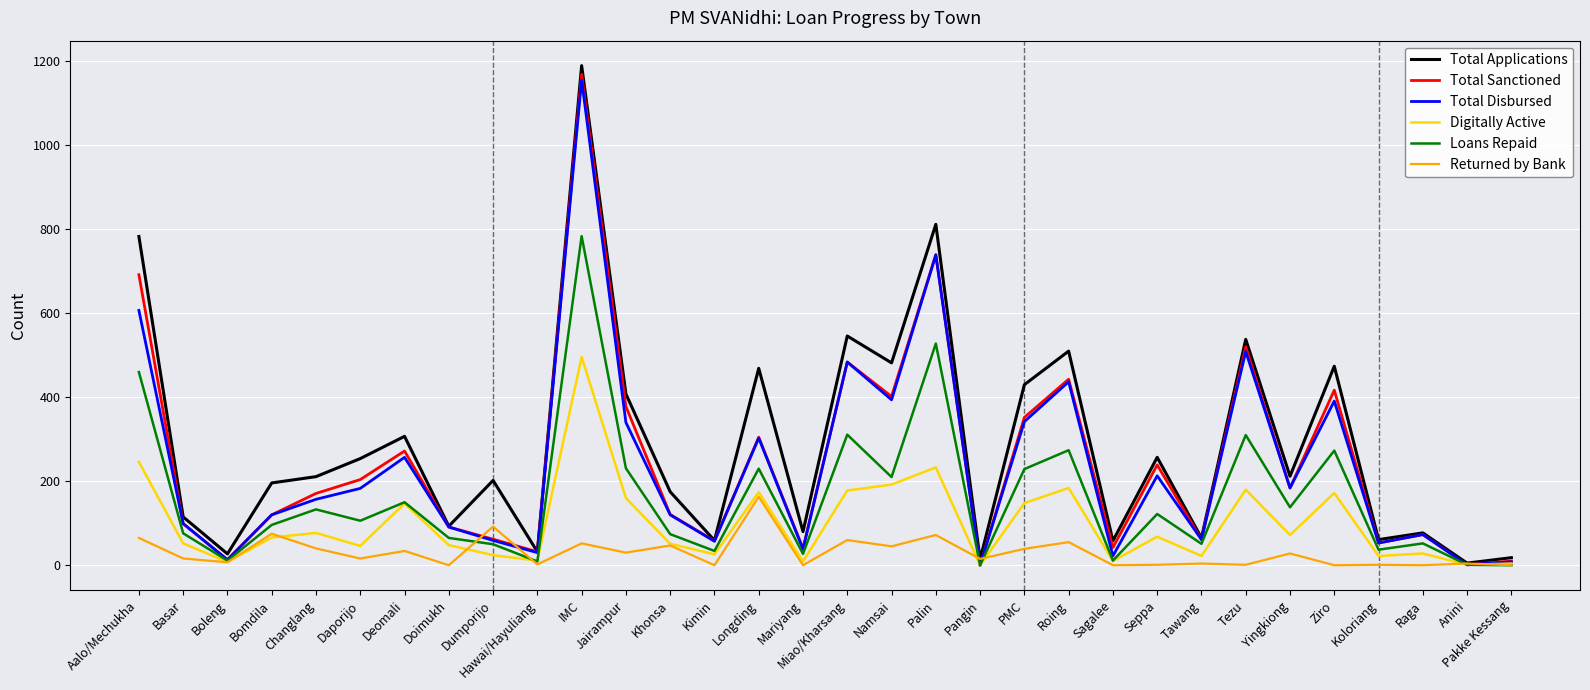

At which category is the sum across all series the highest?

IMC